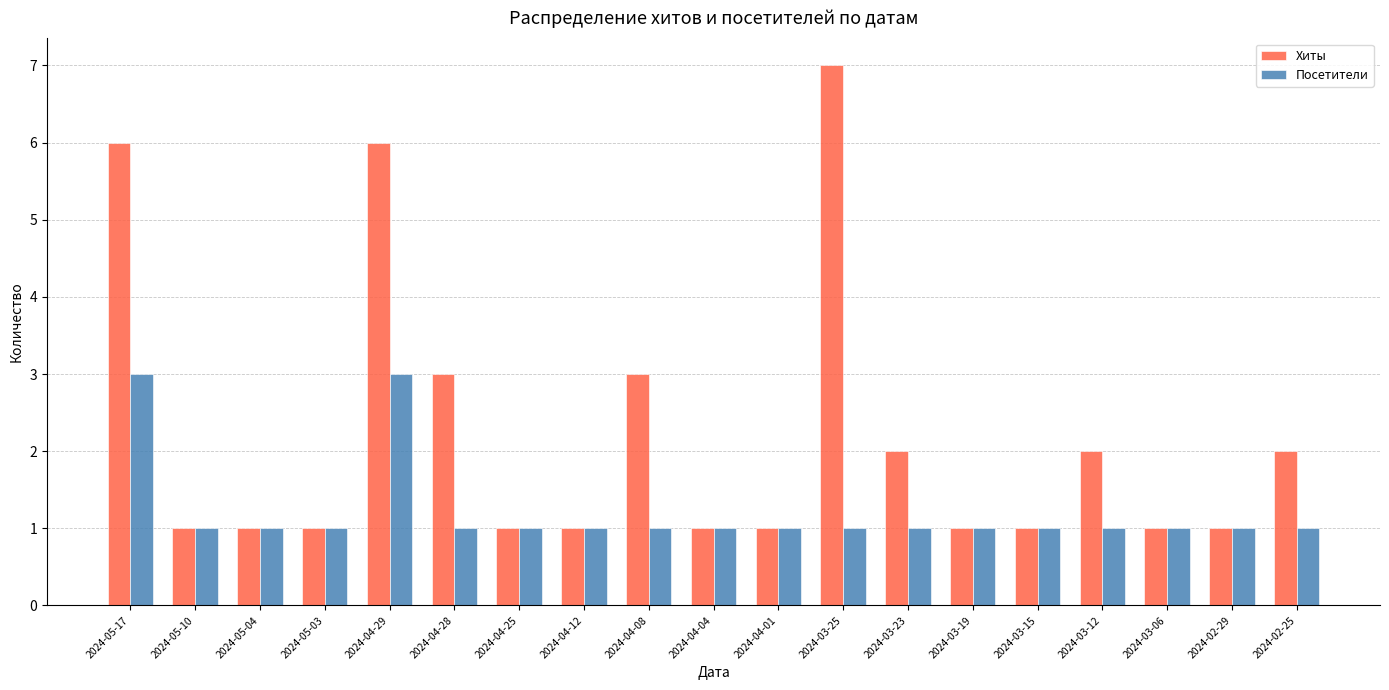

True or false: Посетители has a value of 2 at 2024-05-10.

False